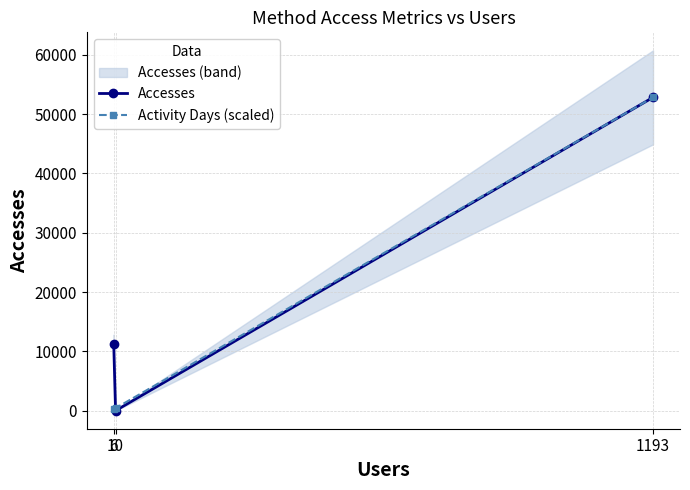

What is the difference between the maximum and minimum values in the Activity Days (scaled) series?

52470.3